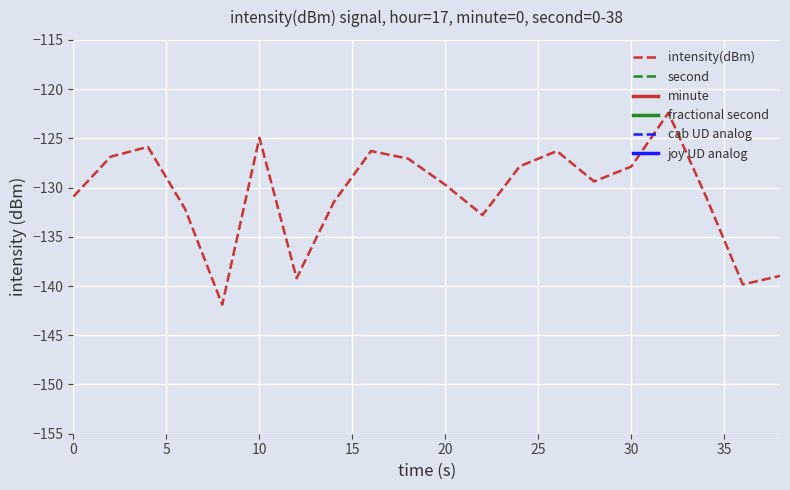

The second_series series shows 24.0 at 24. True or false?

True